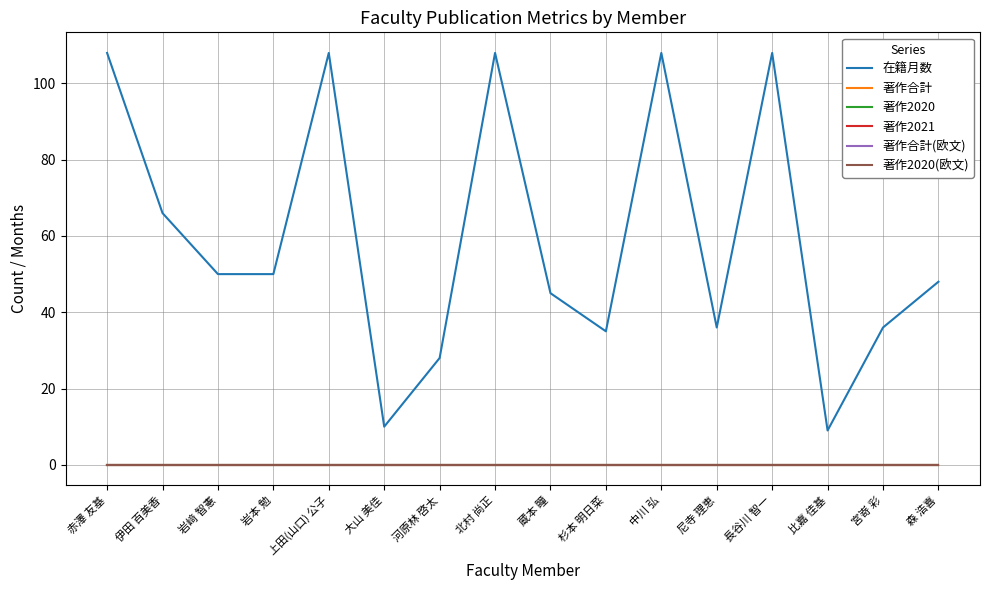

Does the chart display data point markers on the line(s)?

No